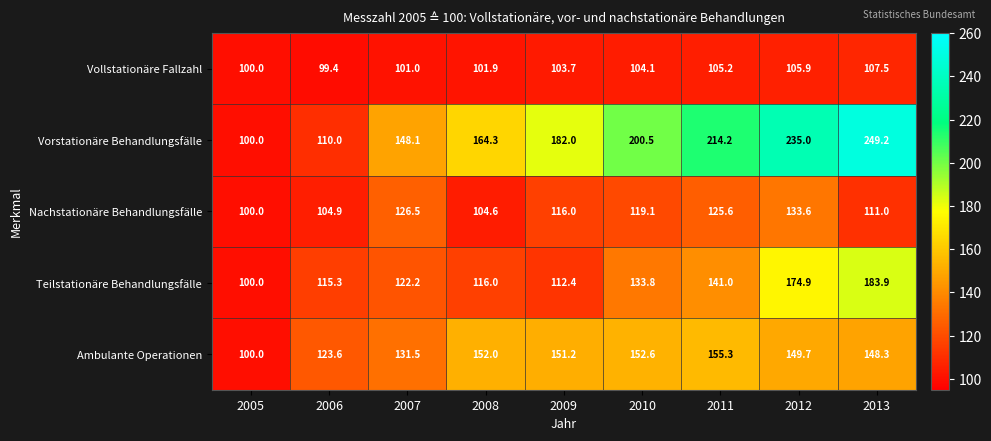

Which series has the largest total across all categories?

Vorstationäre Behandlungsfälle